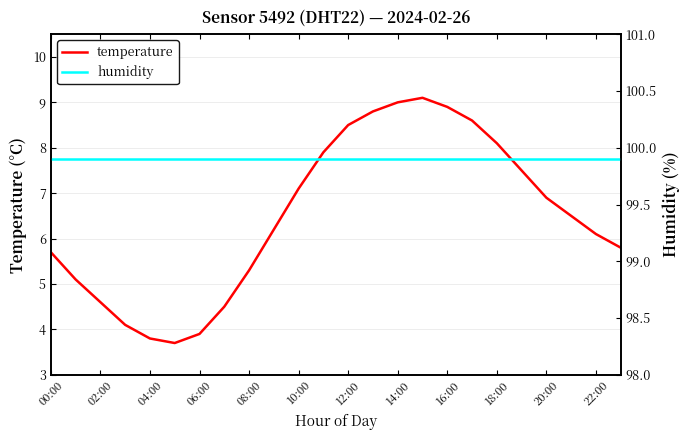

What is the minimum value for temperature?

3.7